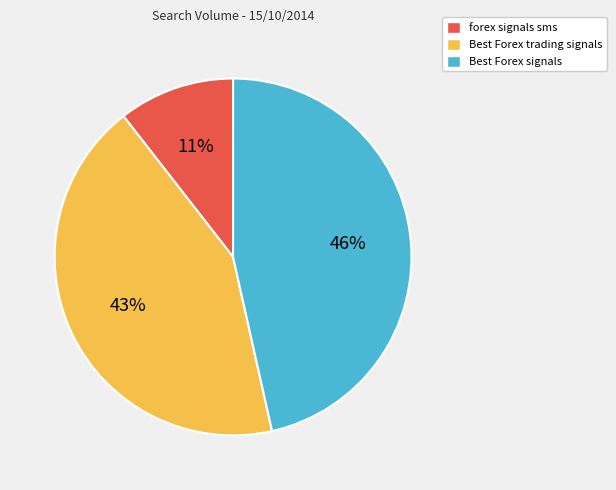

To the nearest percent, what is the average slice percentage?

33%